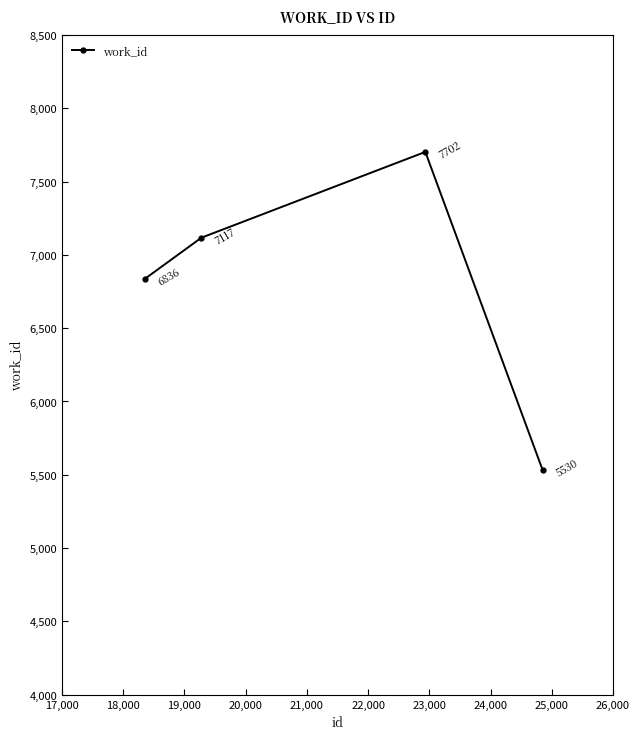

How many values are between 6836 and 7702?

3